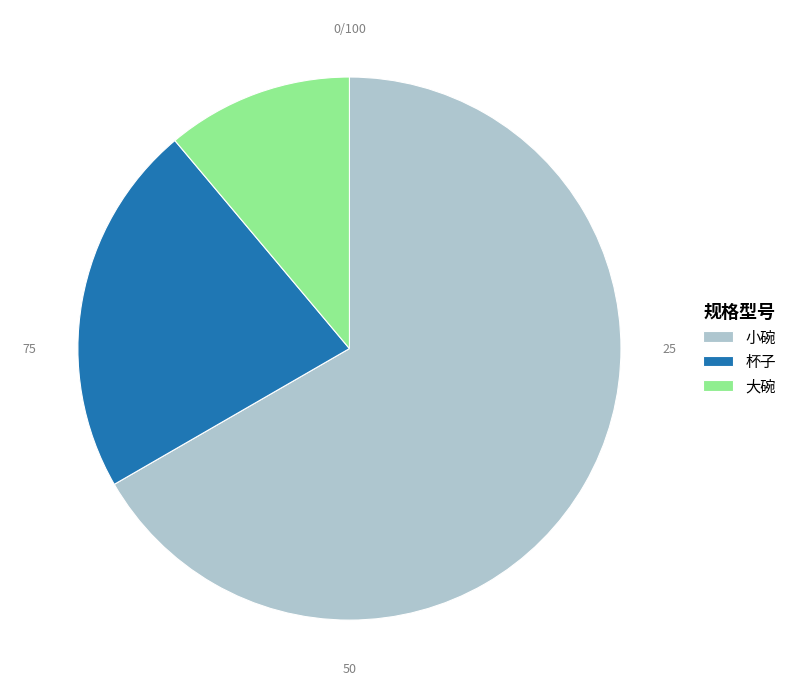

How many segments does this pie chart have?

3